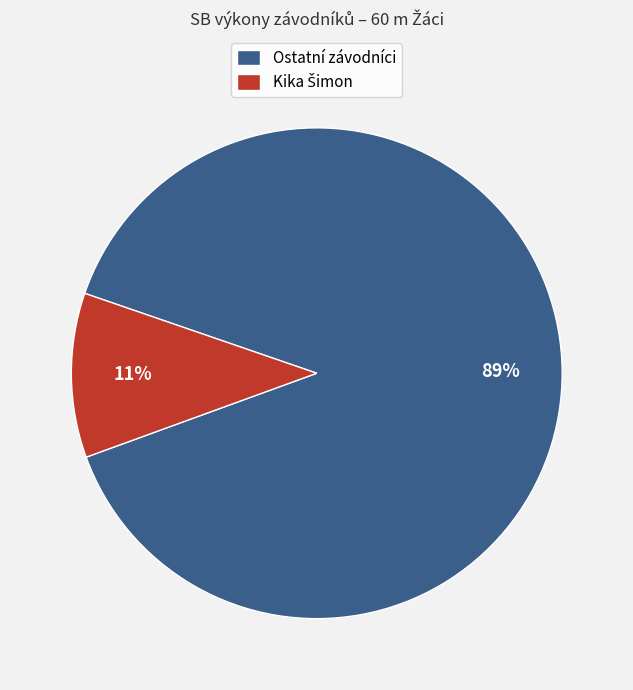

The Ostatní závodníci slice represents 77% of the pie. True or false?

False